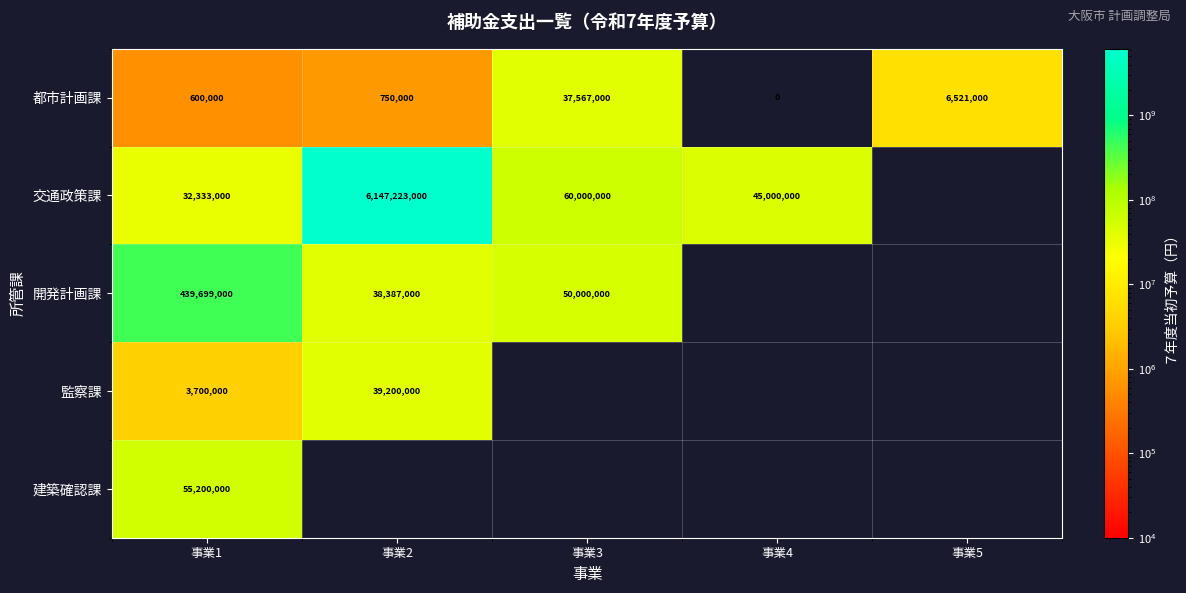

How many values in the 都市計画課 series are below 750000?

2